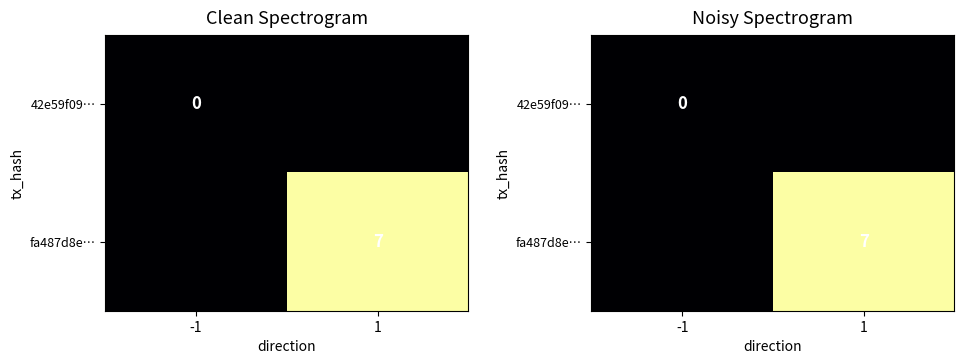

At which category does the chart reach its peak across all series?

1